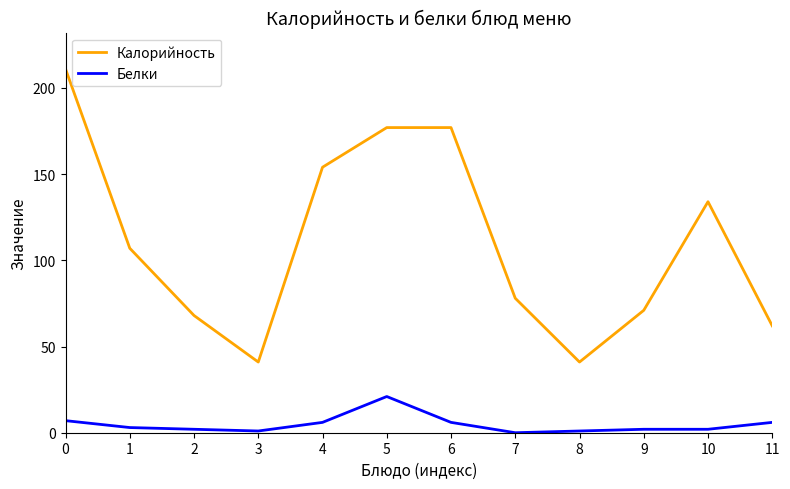

True or false: Белки and Калорийность cross at least once.

False